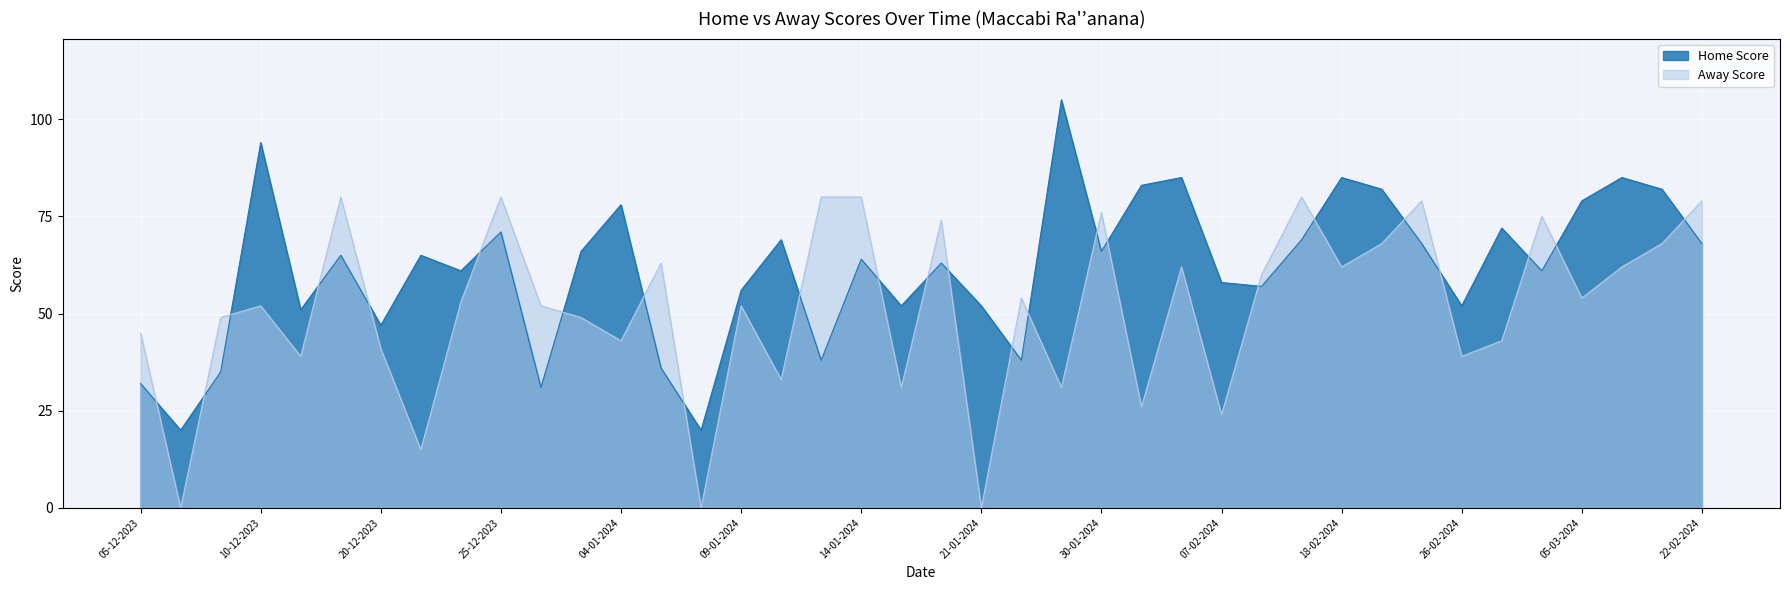

How many data points in Away Score are above 53?

19